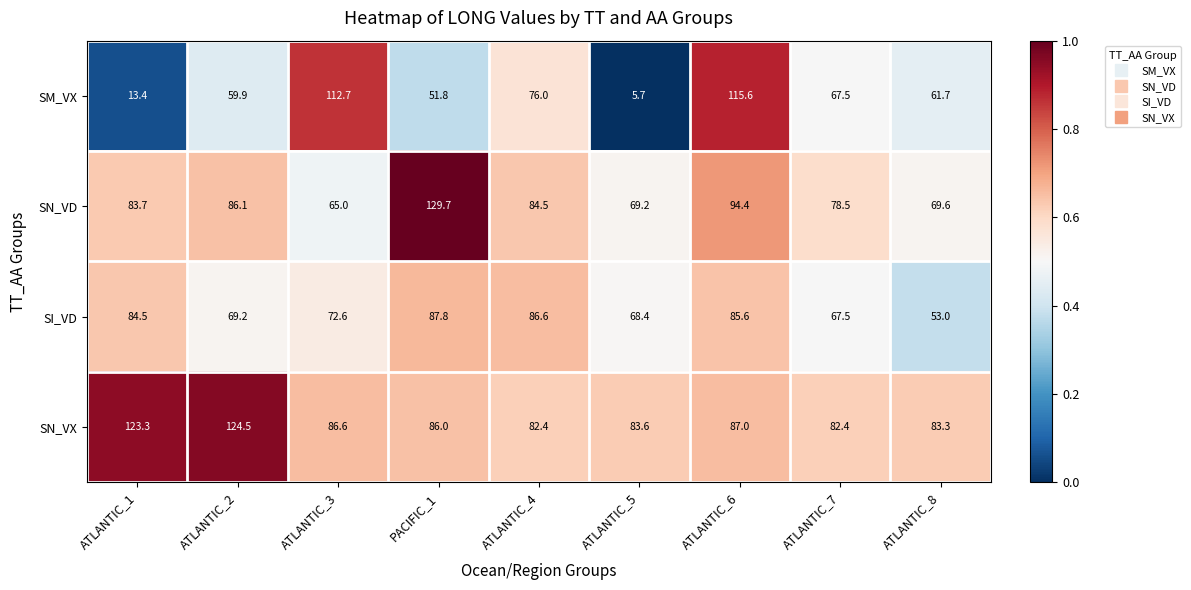

Which label corresponds to the largest value in the chart?

PACIFIC_1